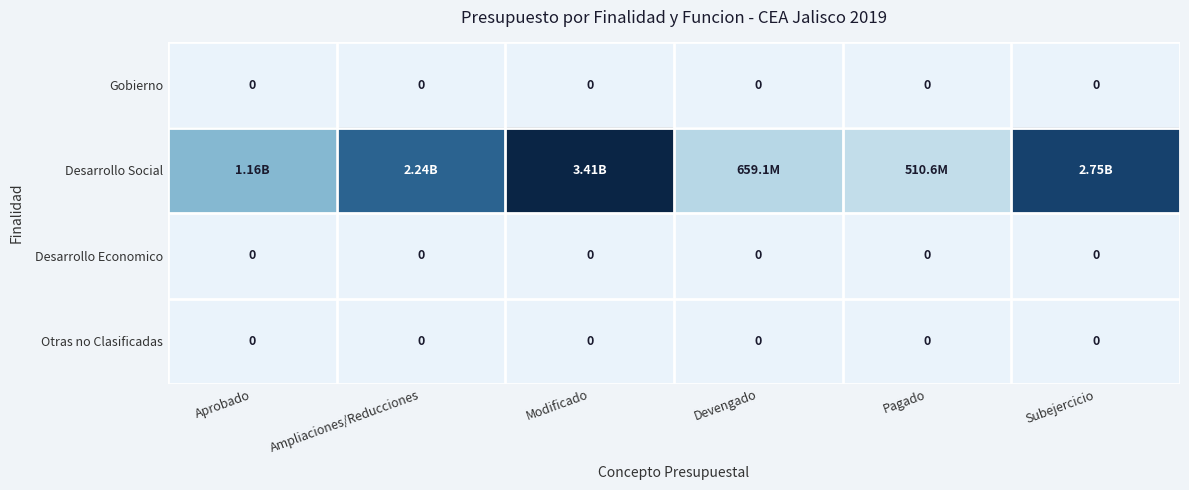

What is the sum of the Desarrollo Social values at Subejercicio and Ampliaciones/Reducciones?

4987715312.2